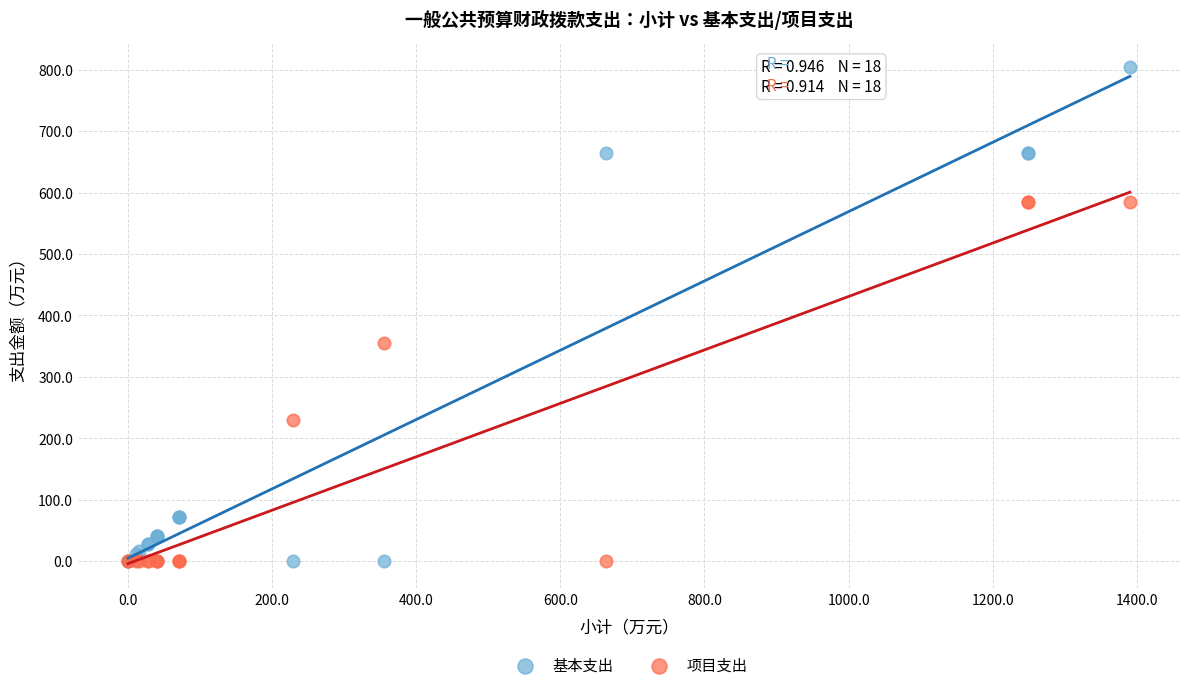

Which series reaches the maximum Y coordinate?

基本支出